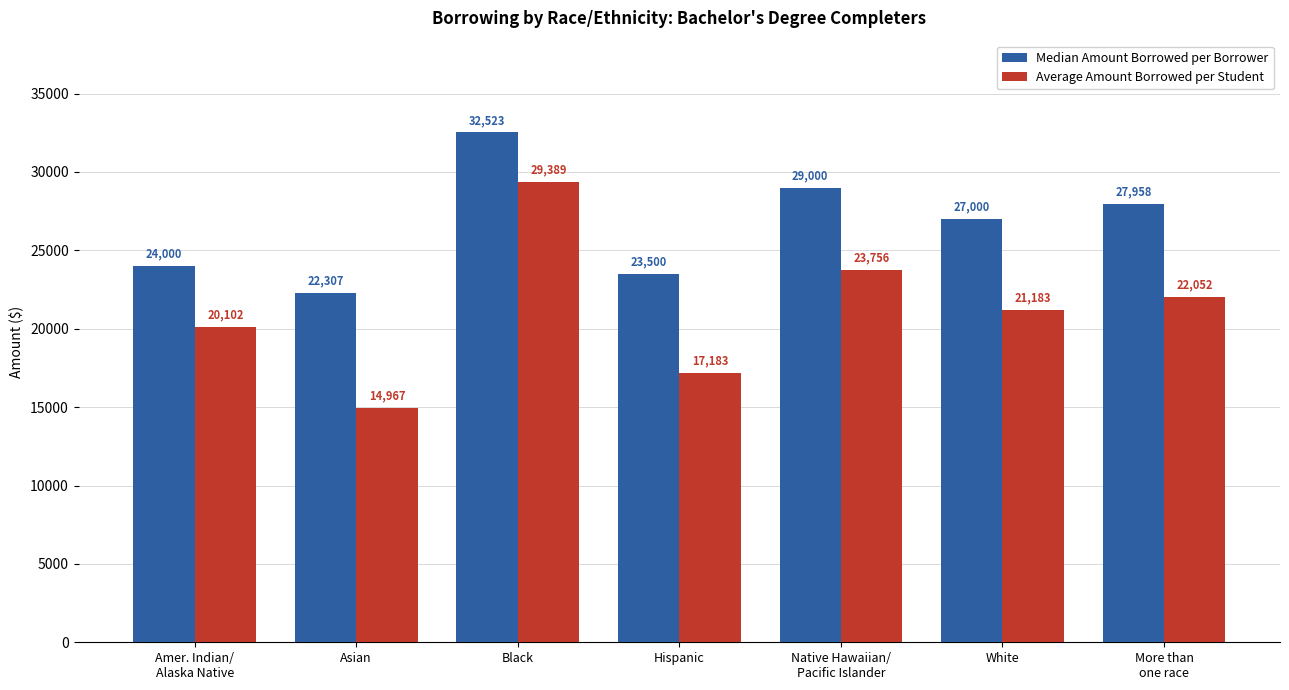

What is the maximum value for Median Amount Borrowed per Borrower?

32523.0